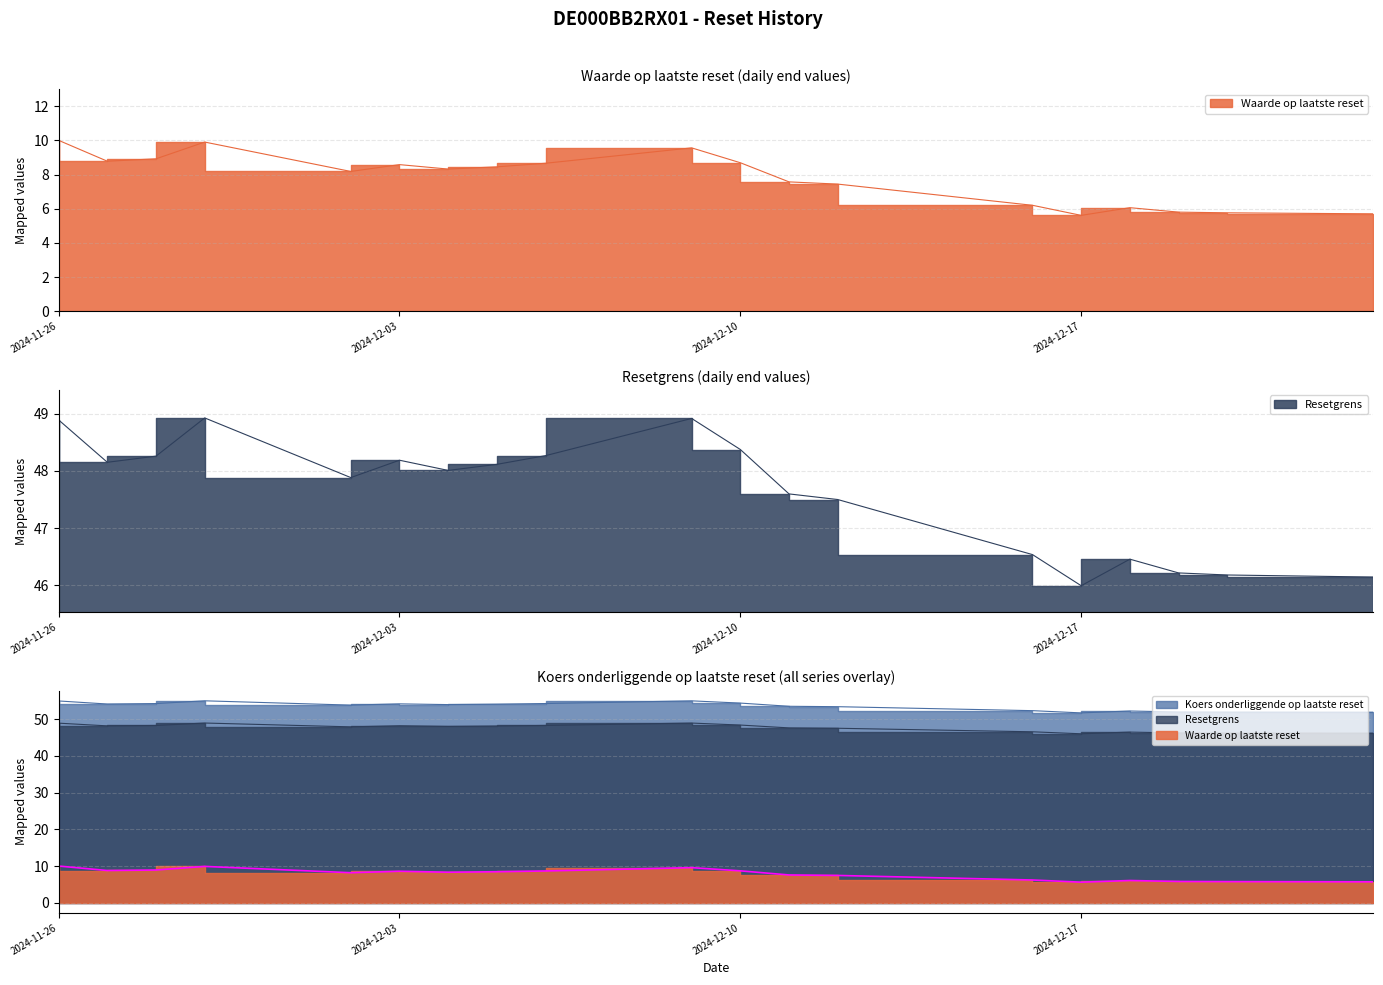

Which category has the lowest value across all series?

2024-12-17